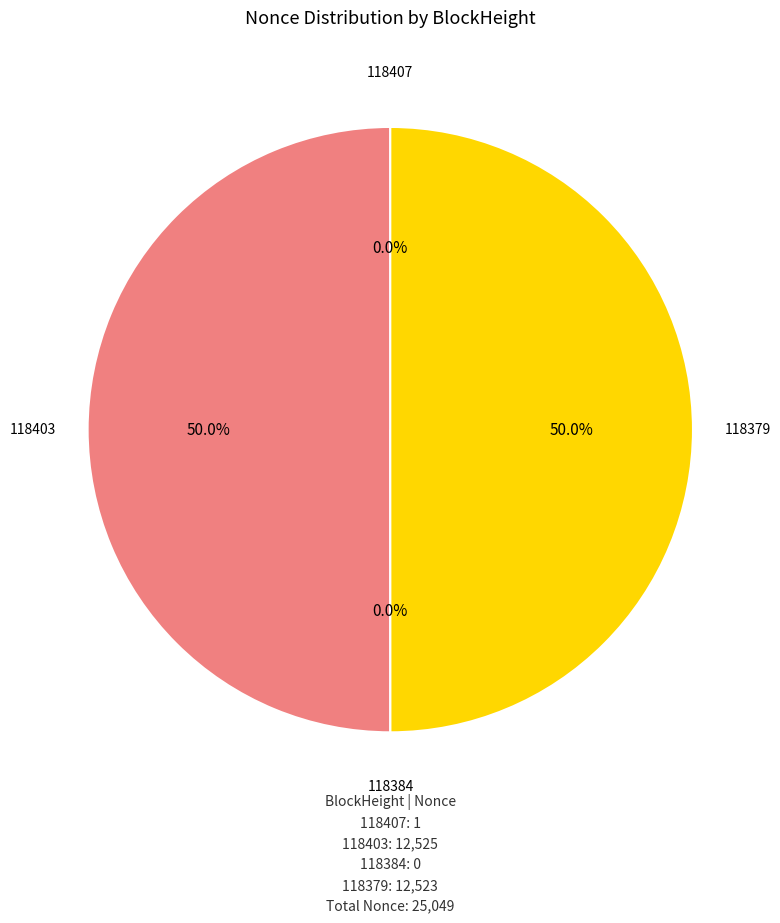

To the nearest percent, what is the difference between the 118379 and 118407 slice percentages?

50%